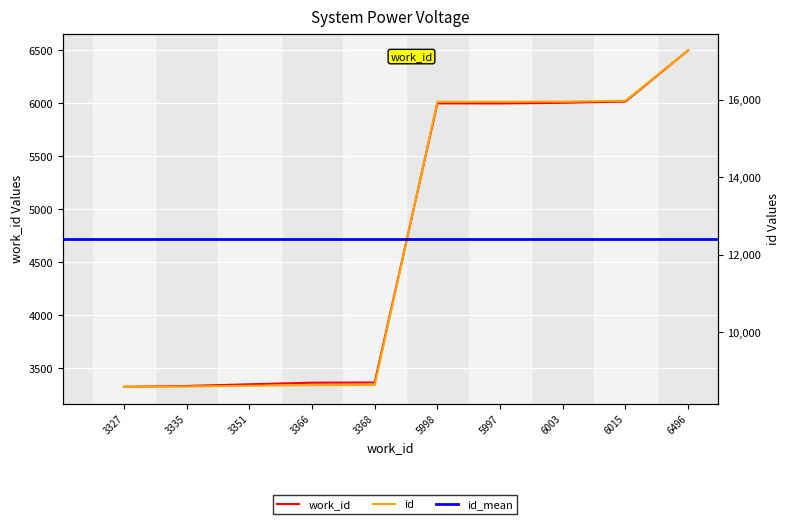

Where is work_id nearest to the value 4911?

5997